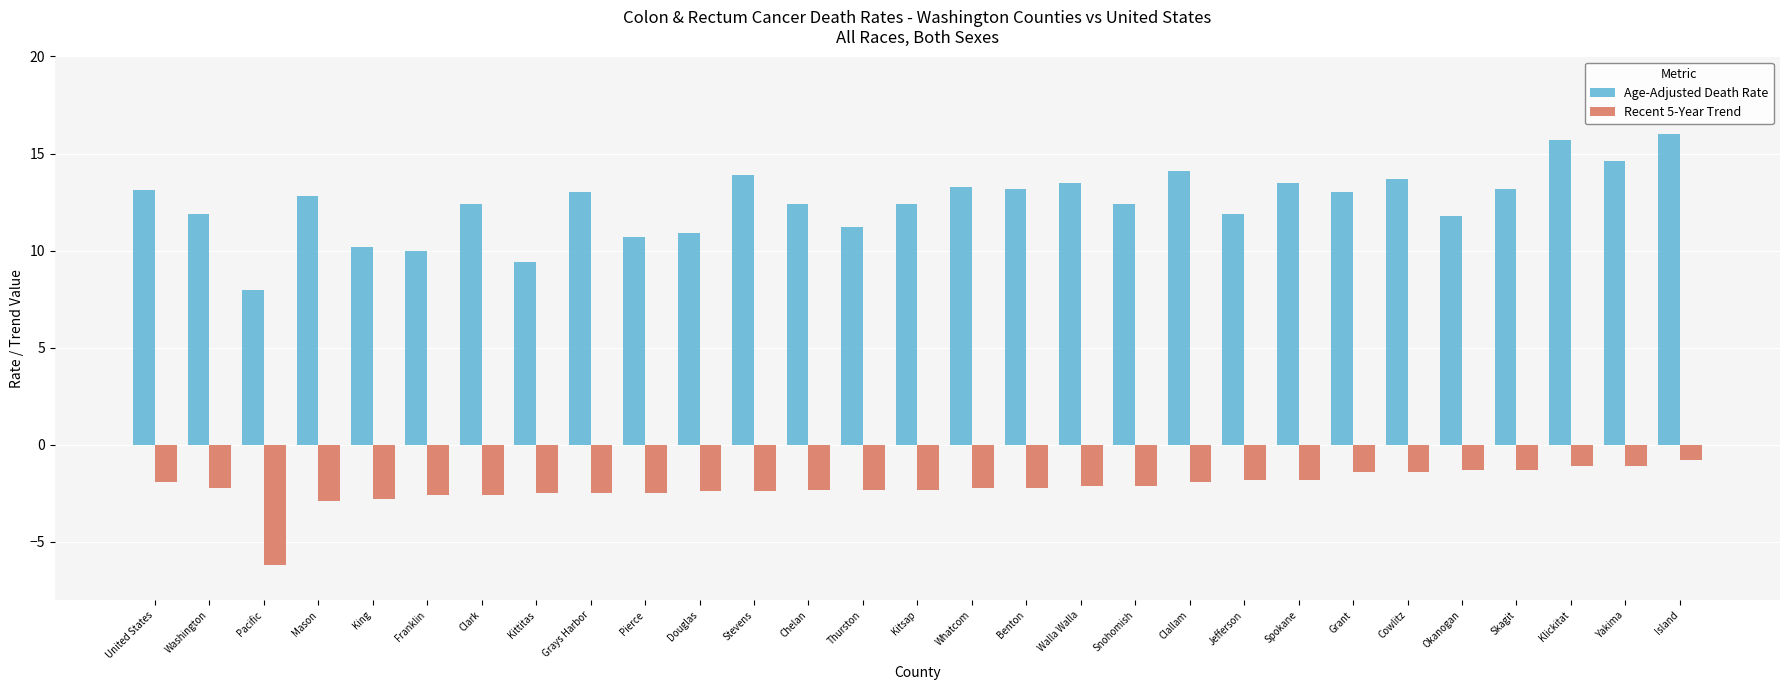

Count the number of categories in the chart.

29